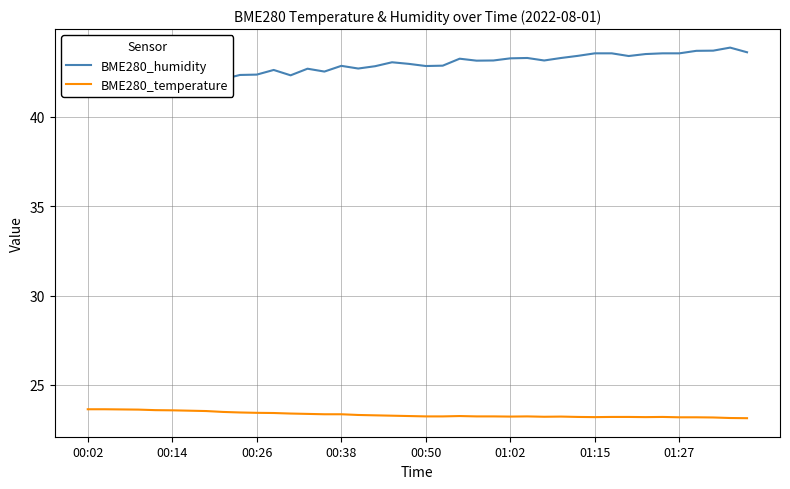

At which category is the sum across all series the highest?

38